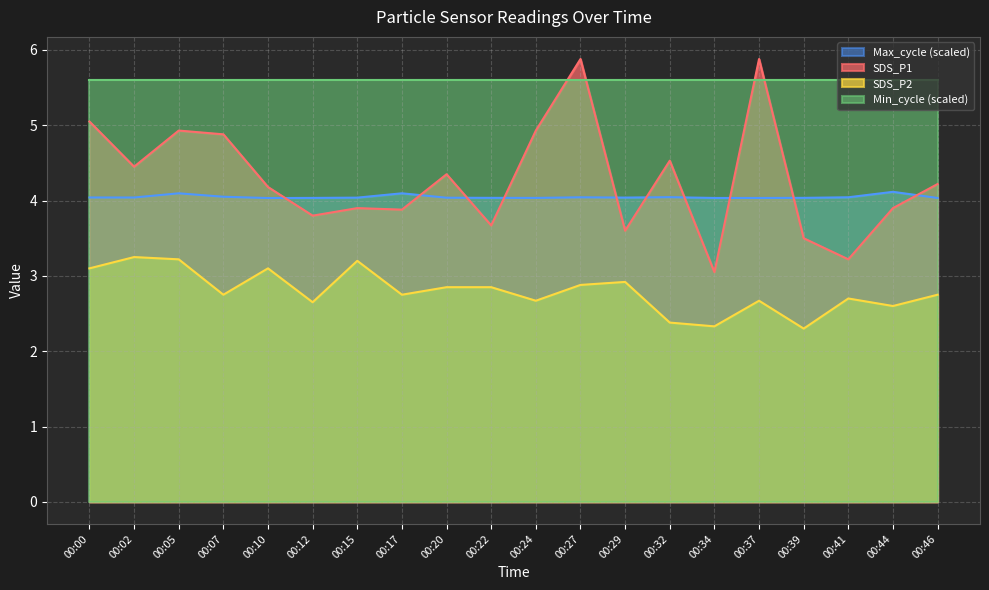

Is the value of Max_cycle at 00:20 greater than the value of SDS_P2 at 00:41?

Yes